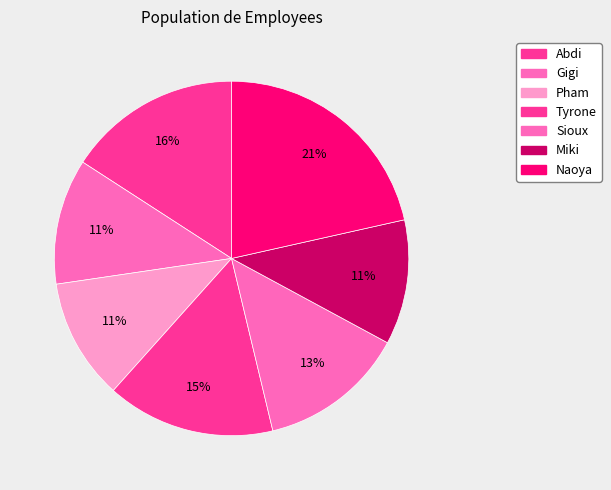

Which has a higher value, Miki or Sioux?

Sioux